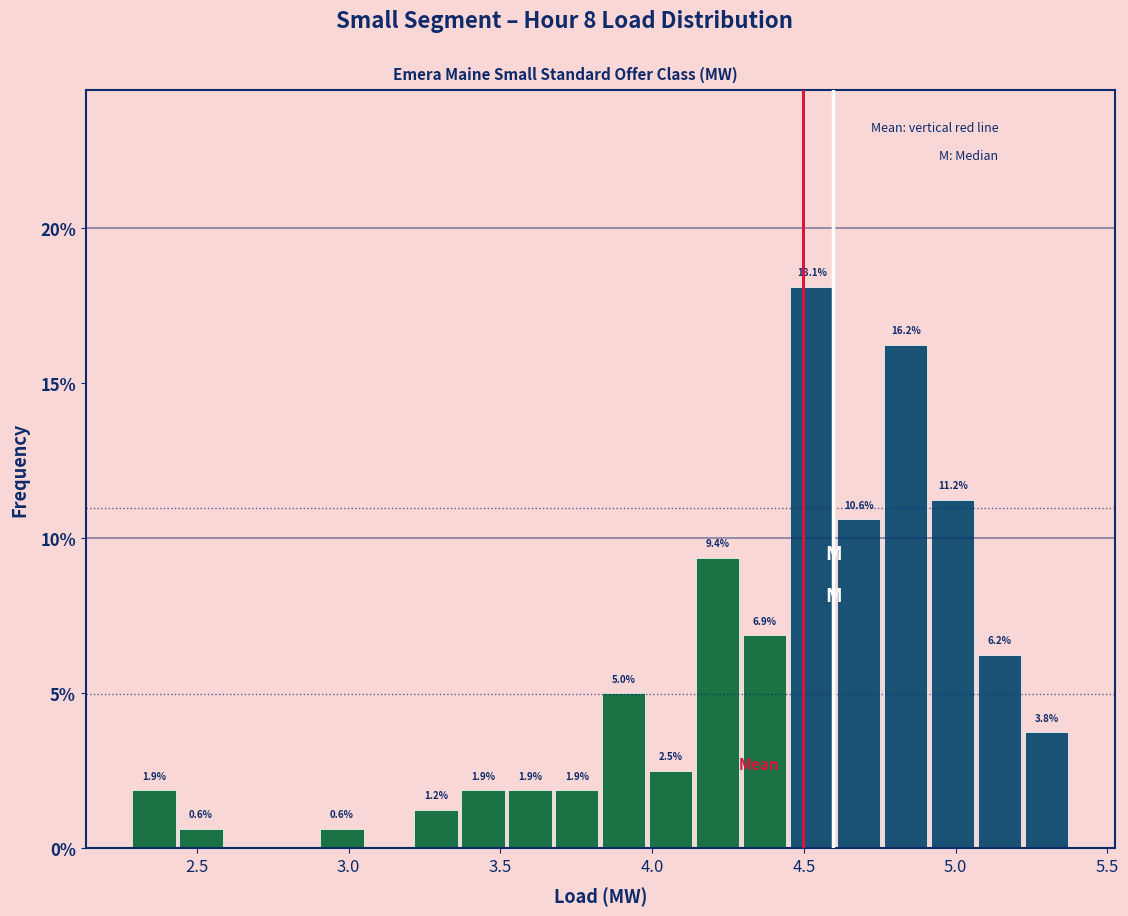

Around what value on the x-axis is the tallest bar? Give the approximate position of its centre, as read against the axis.

4.55